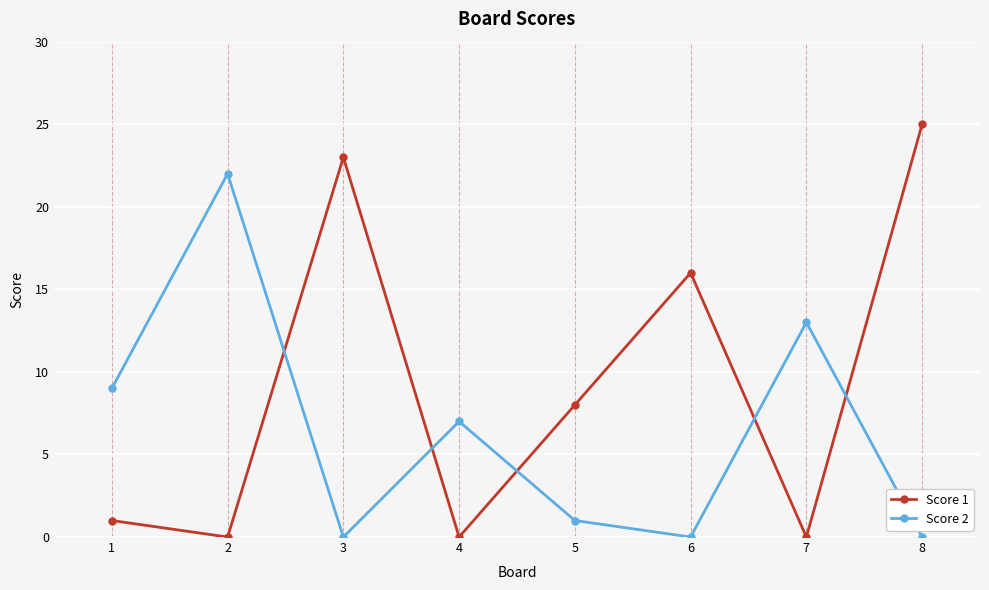

The value of Score 1 at 2 is 0. True or false?

True